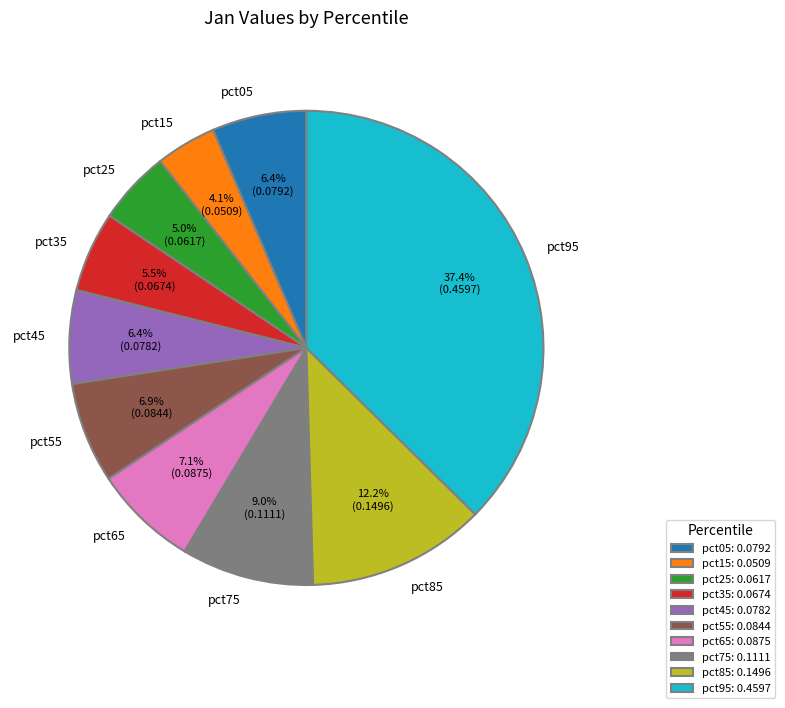

Is it true that pct95 is 37% of the pie?

True